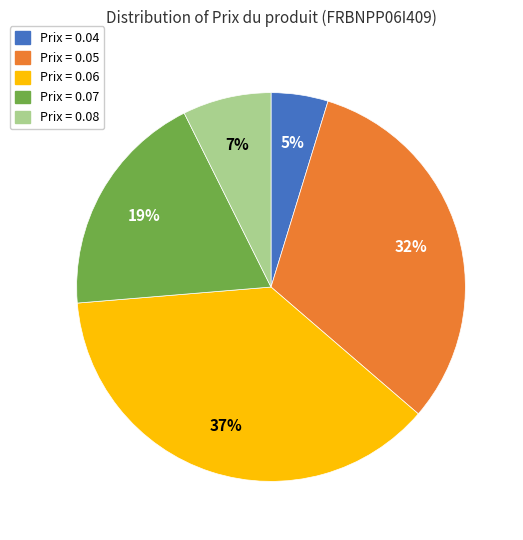

Does any single category account for the majority?

No